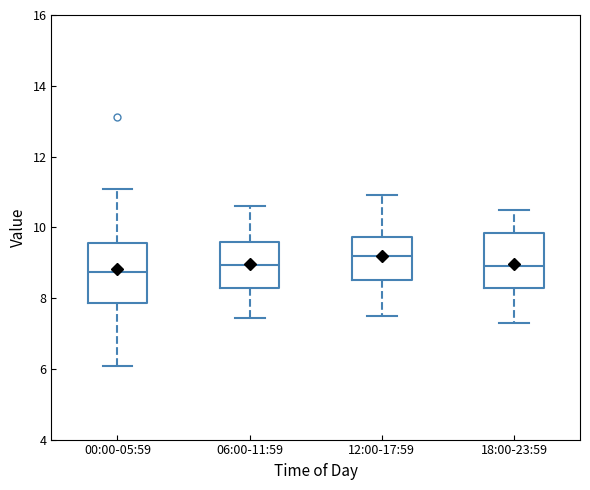

Reading left to right, read every box against the y-axis: the position of its median line, the range the box covers, and the ends of its whiskers. The values are not printed on the chart, so give them approximately, as read against the axis.

00:00-05:59: median 8.8, box 7.8 to 9.6, whiskers 6.0 to 11.0
06:00-11:59: median 9.0, box 8.2 to 9.6, whiskers 7.4 to 10.6
12:00-17:59: median 9.2, box 8.6 to 9.8, whiskers 7.6 to 11.0
18:00-23:59: median 9.0, box 8.2 to 9.8, whiskers 7.4 to 10.6